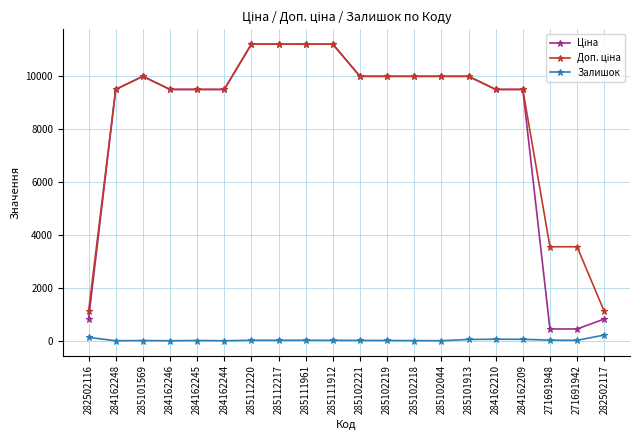

True or false: Залишок has more than 1 interior local peaks.

True